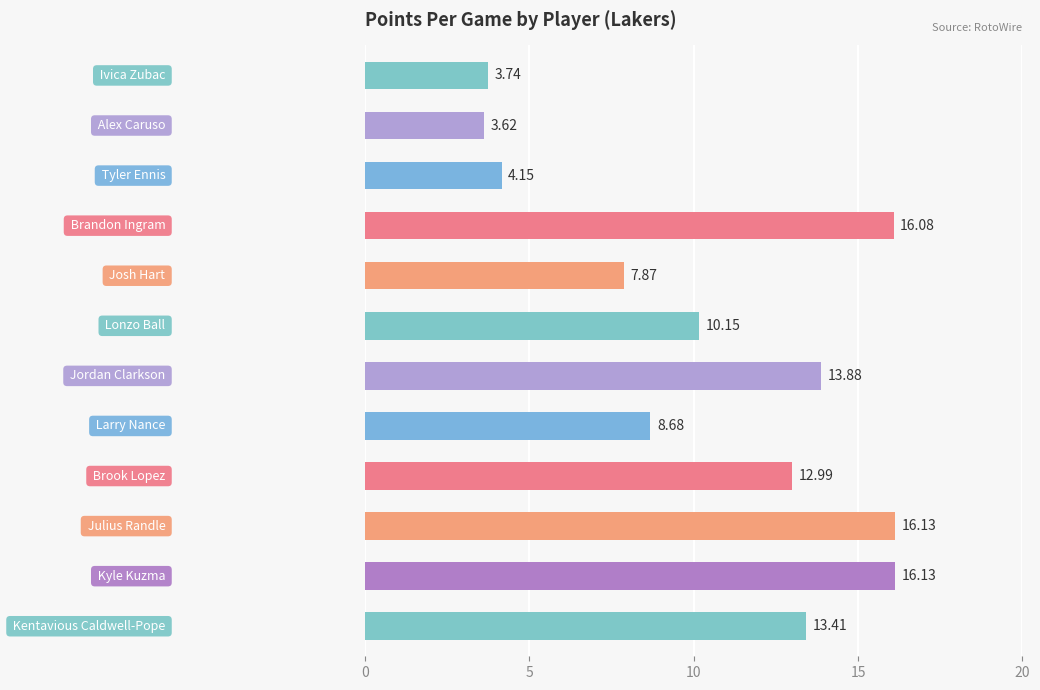

What is the average value?

10.6